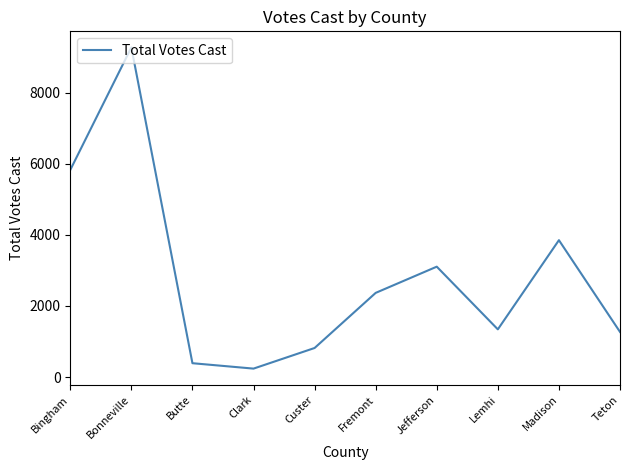

Does the chart have visible grid lines?

No